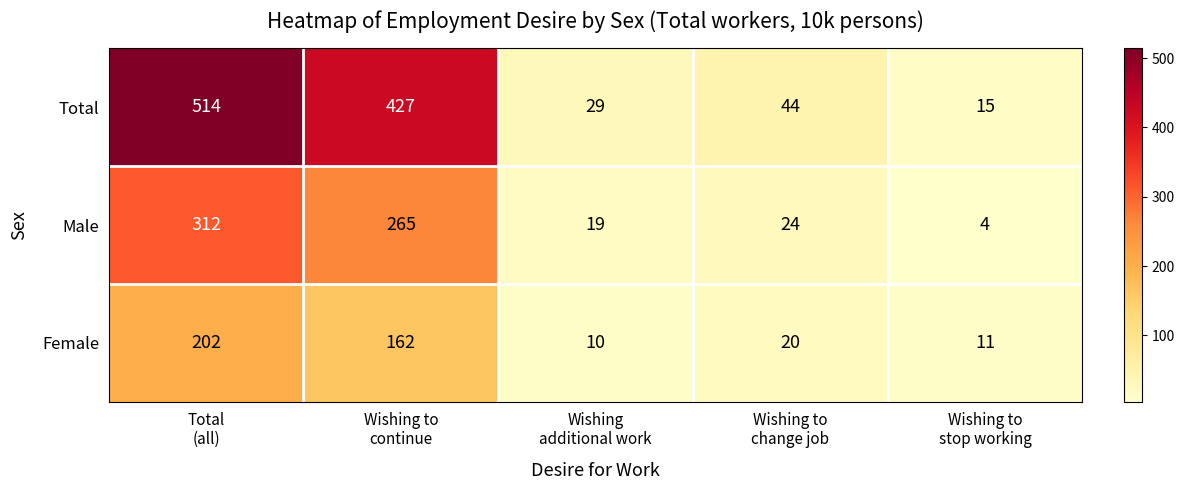

How many data points does each series have?

5